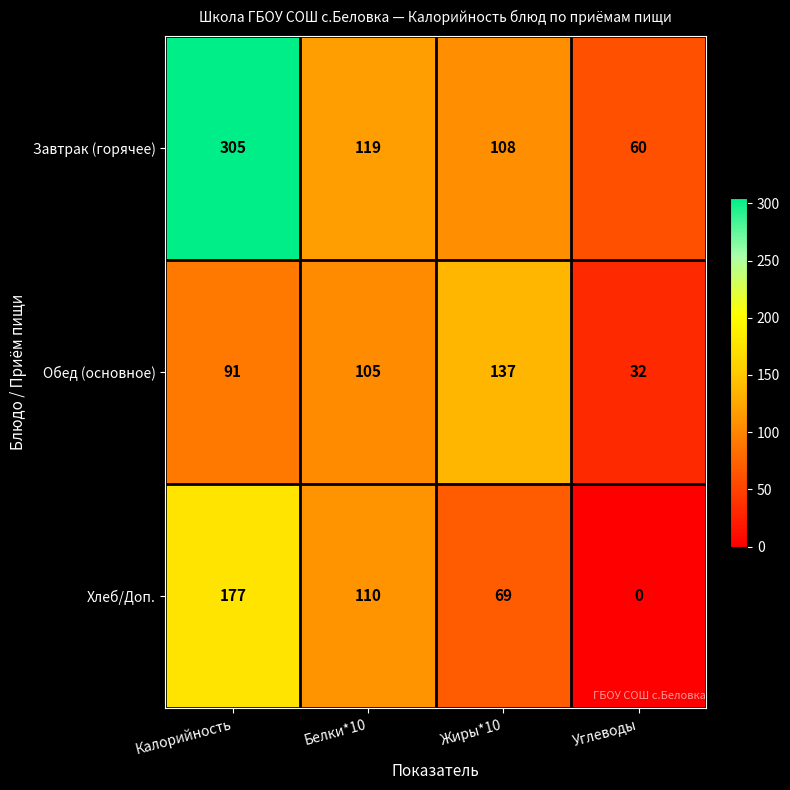

At which label does Завтрак (горячее) first exceed 119?

Калорийность